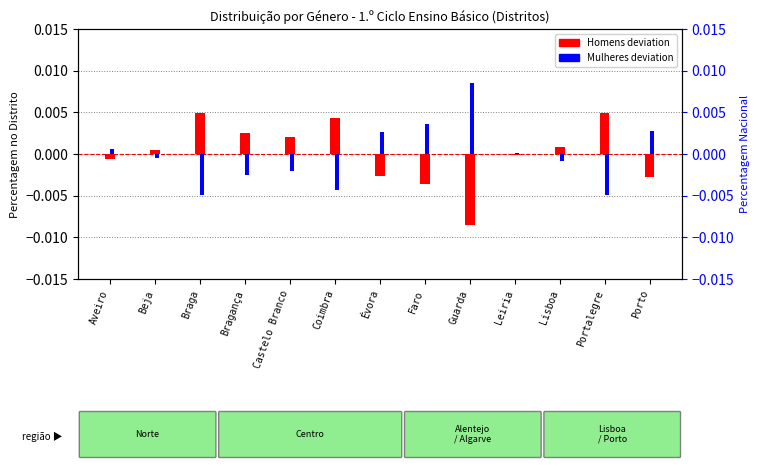

Which series changed the most between Bragança and Lisboa?

Mulheres deviation